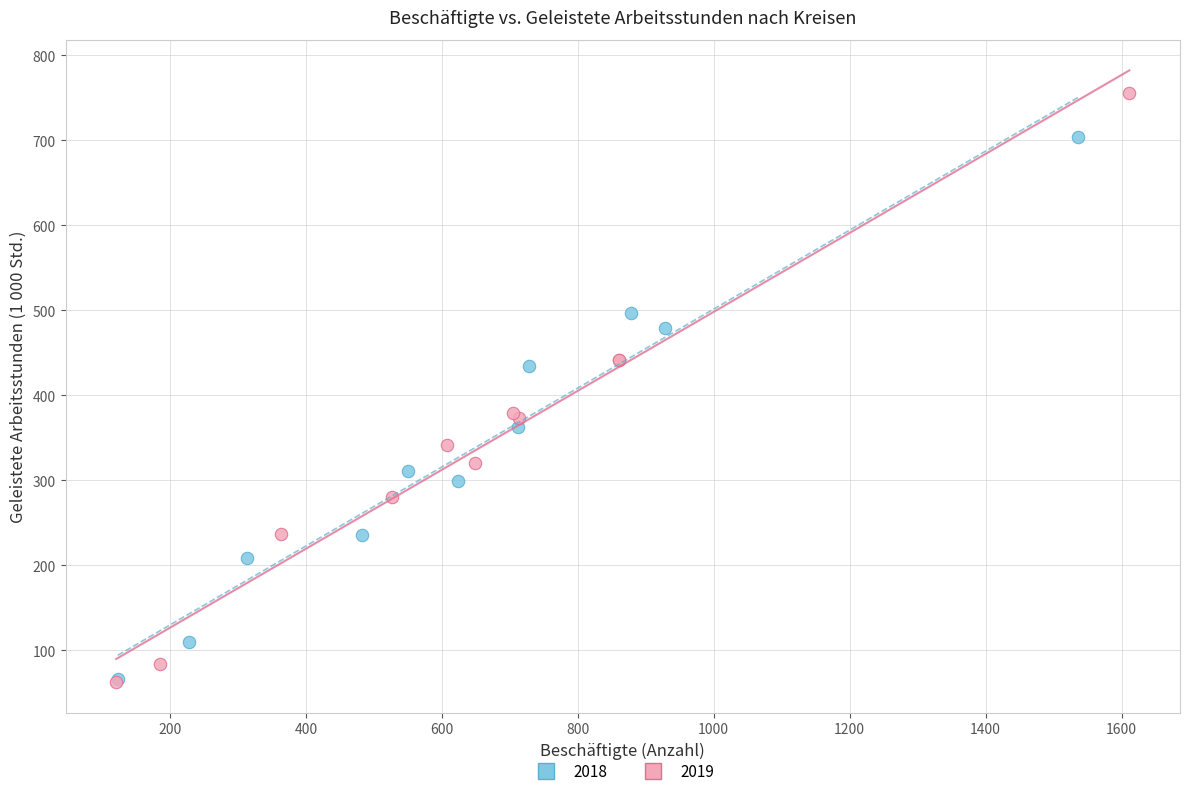

Which series contains the highest Y value?

2019